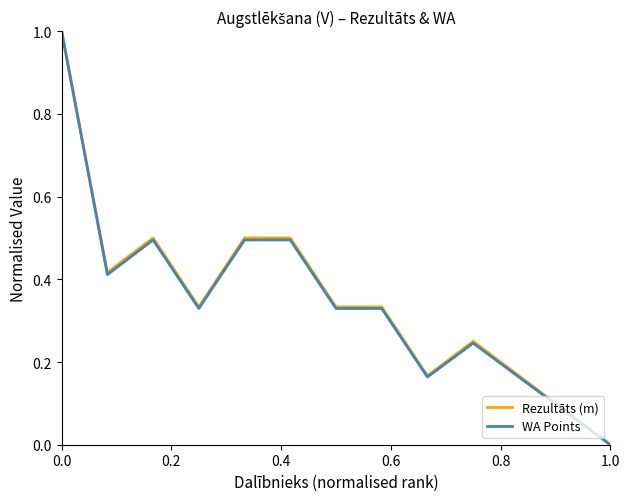

What is the greatest value displayed?

1.0